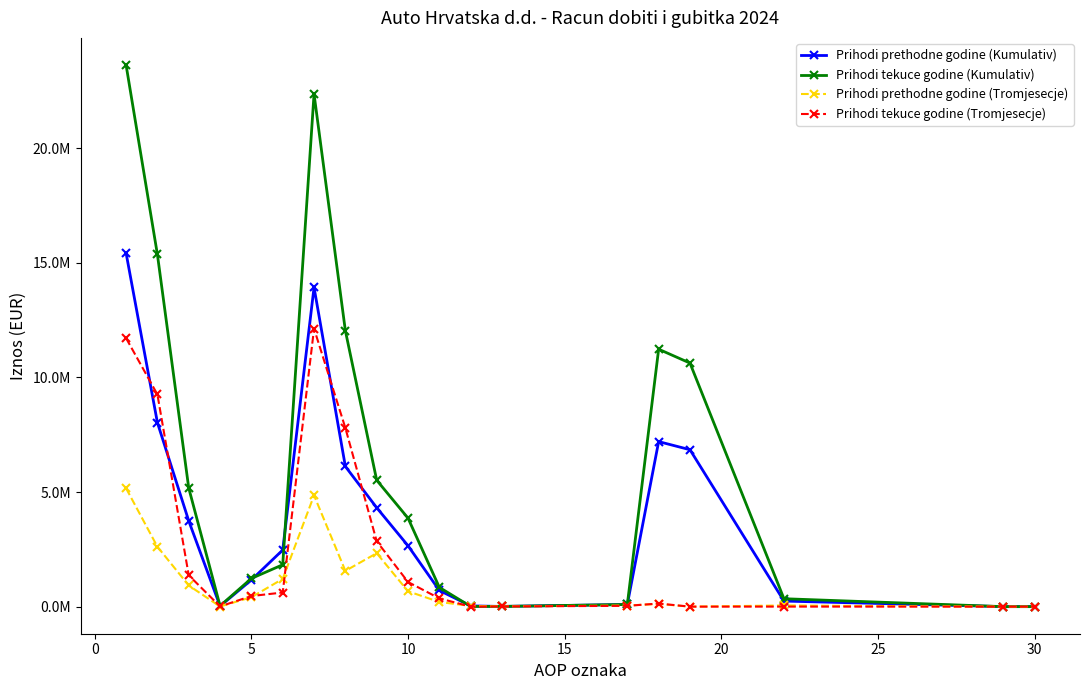

Reading left to right, what are all the values shown in this chart?

Prihodi prethodne godine (Kumulativ): 15424420	8026459	3741057	22294	1164236	2470374	13925231	6113646	4315644	2655742	706032	32047	8616	93504	7198431	6844243	243248	0	0
Prihodi tekuce godine (Kumulativ): 23625169	15360084	5174707	32309	1230362	1827707	22360001	12034447	5514383	3860099	839783	7335	9695	94259	11228644	10622909	345577	0	0
Prihodi prethodne godine (Tromjesecje): 5162265	2612443	922806	5987	411180	1209849	4852406	1560082	2331045	669301	202095	32047	8616	49220	118538	0	50549	0	0
Prihodi tekuce godine (Tromjesecje): 11709487	9254149	1368283	9396	462603	615056	12123645	7792207	2852900	1073389	360207	0	9695	35247	135018	0	1273	0	0